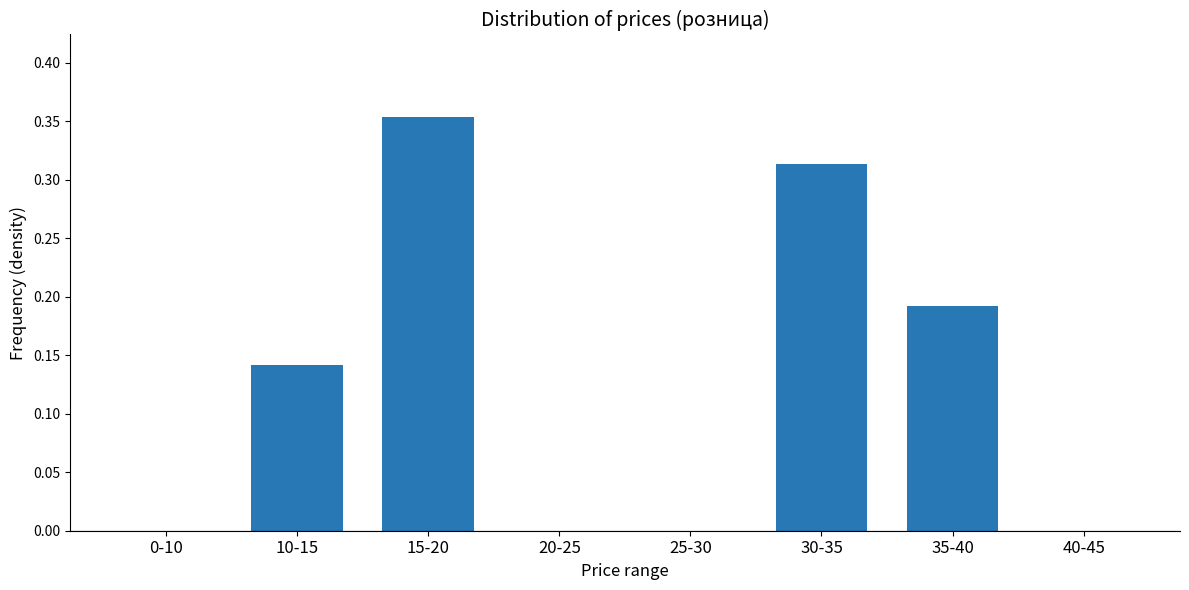

Which category has the highest value across all series?

15-20